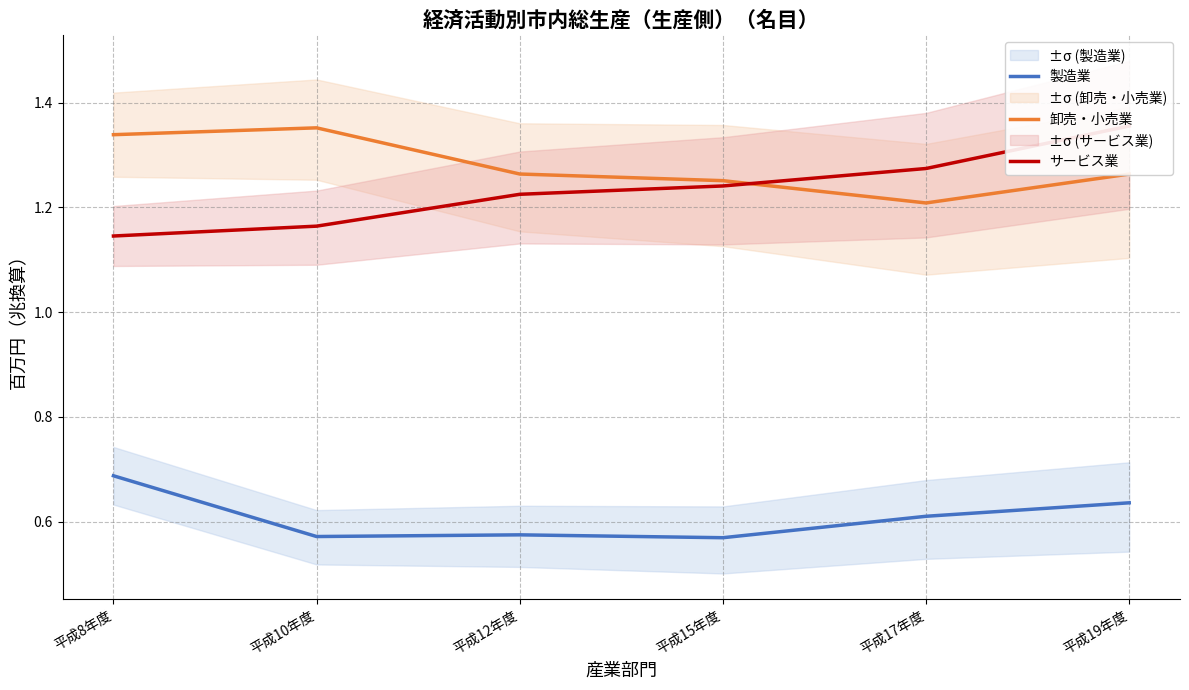

At which category does 製造業 reach its first local peak?

平成12年度